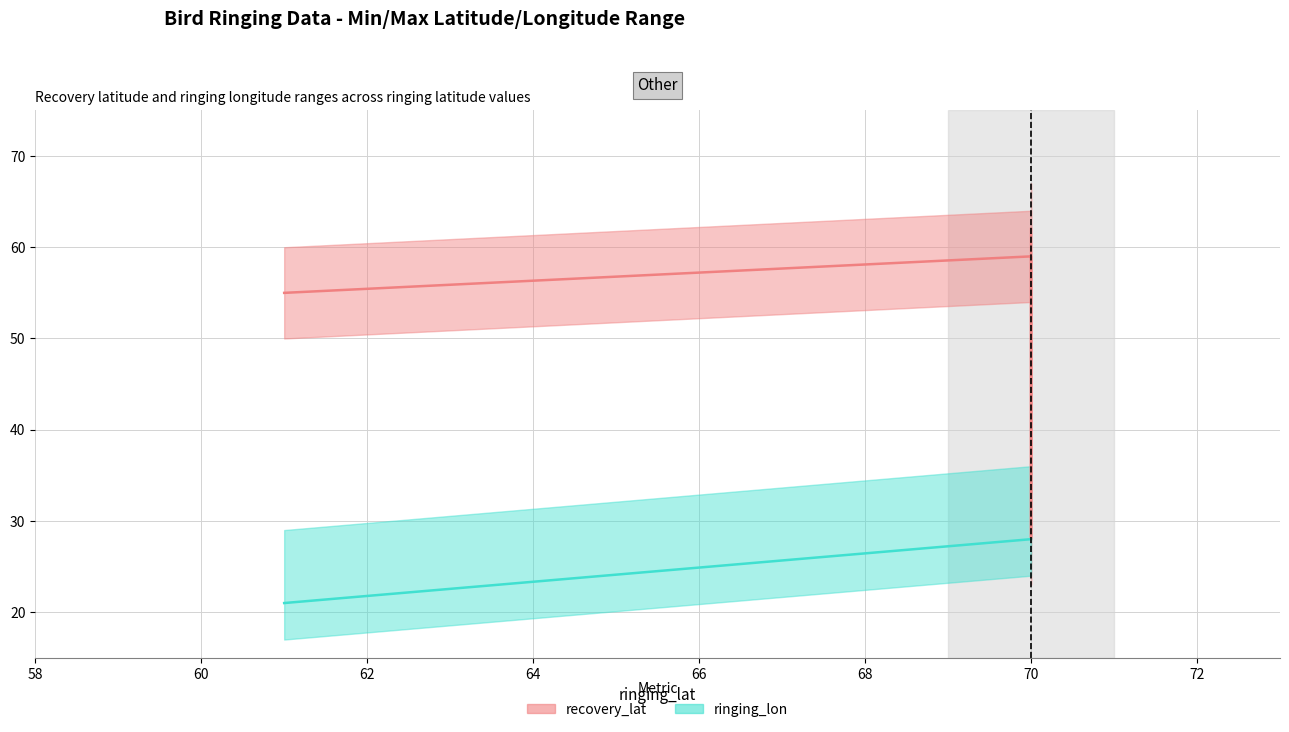

What are all the series names shown in the legend?

recovery_lat, ringing_lon